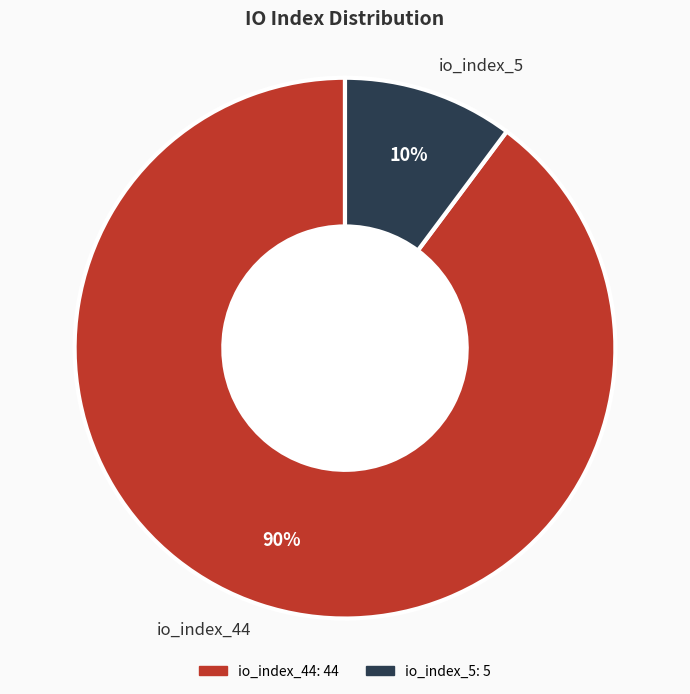

Which slice is the largest?

io_index_44